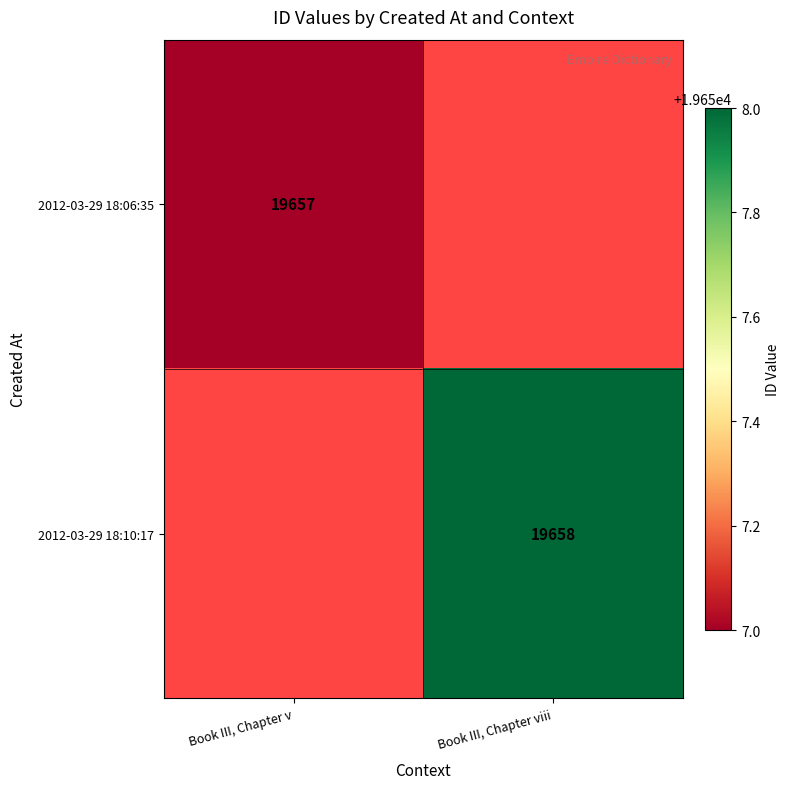

The 2012-03-29 18:10:17 series shows 19658 at Book III, Chapter viii. True or false?

True